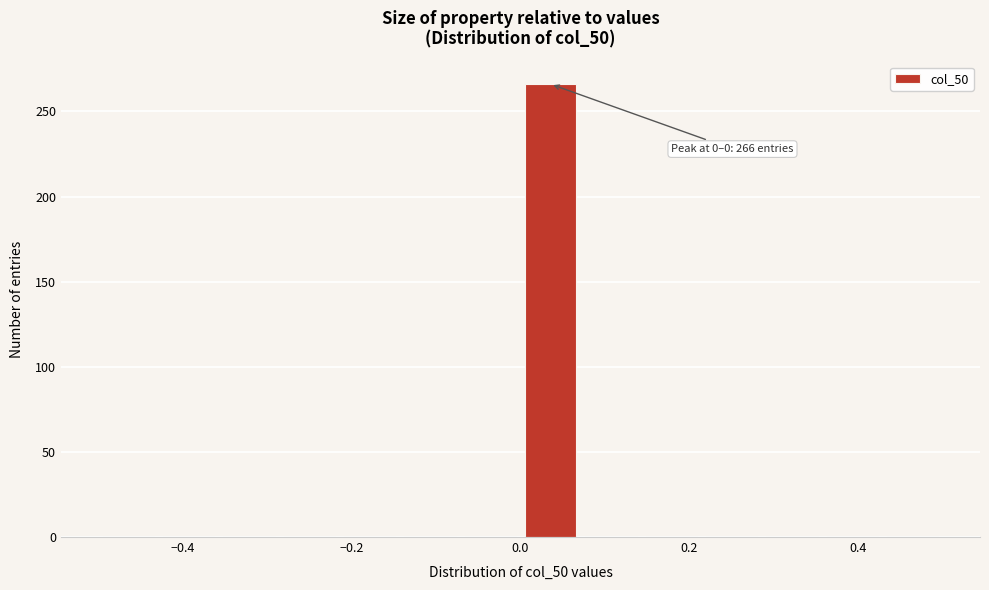

Read against the x-axis, roughly where is the centre of the tallest bar?

0.04